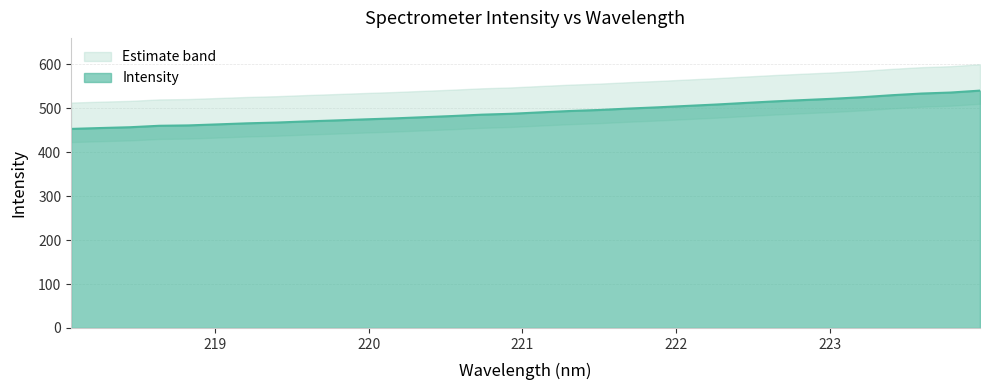

What is the difference between the maximum and minimum values?

87.2